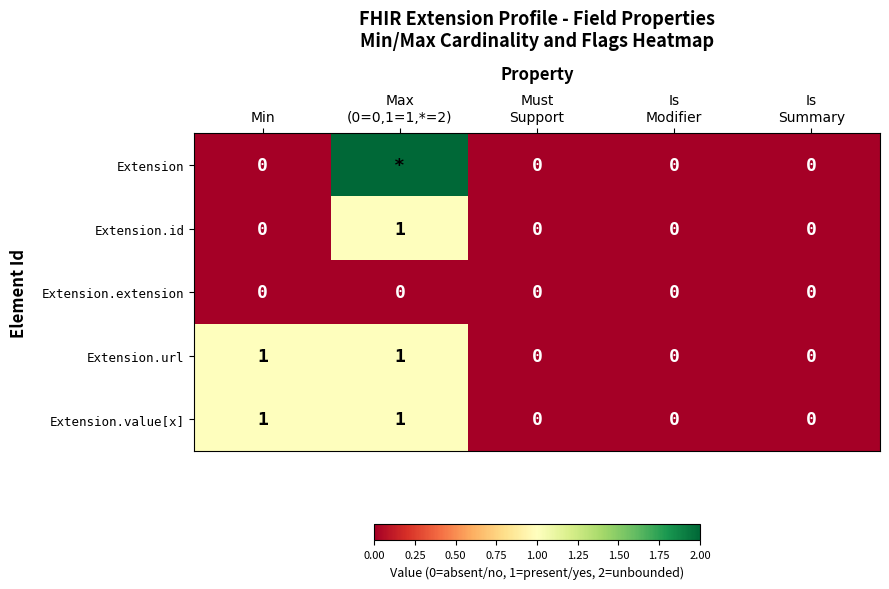

Is it true that Extension.extension equals 0 at Min?

True